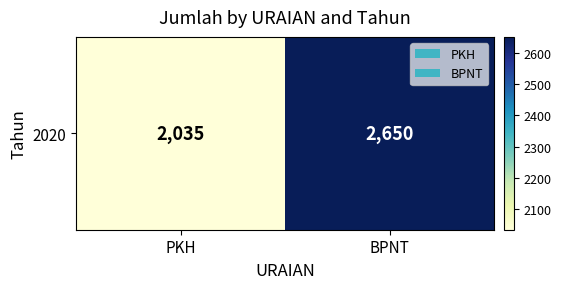

List the labels in order of value, smallest first.

PKH, BPNT